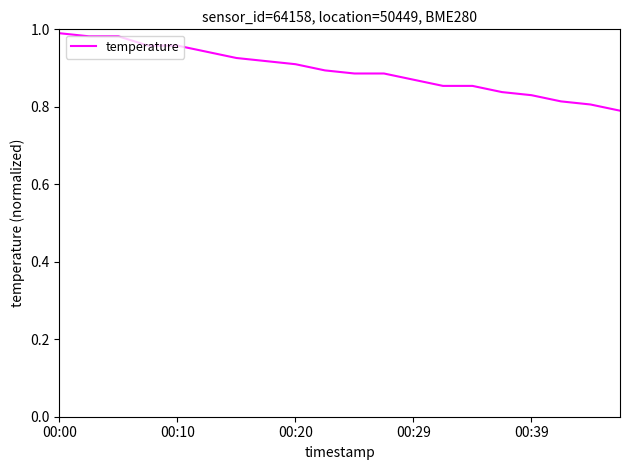

How many distinct data groups are displayed?

1